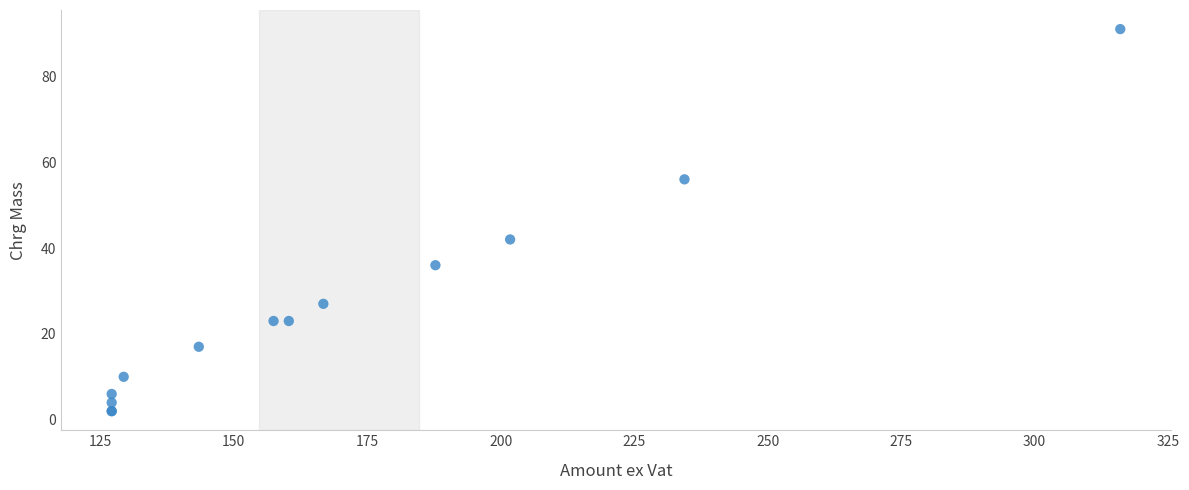

What Y value in the scatter plot is closest to 46?

42